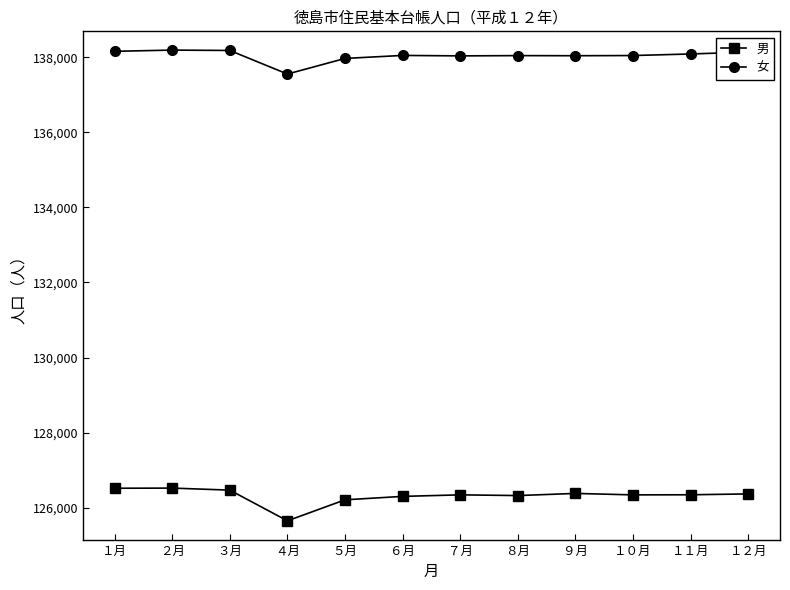

List the series in order of their overall mean, highest first.

女, 男